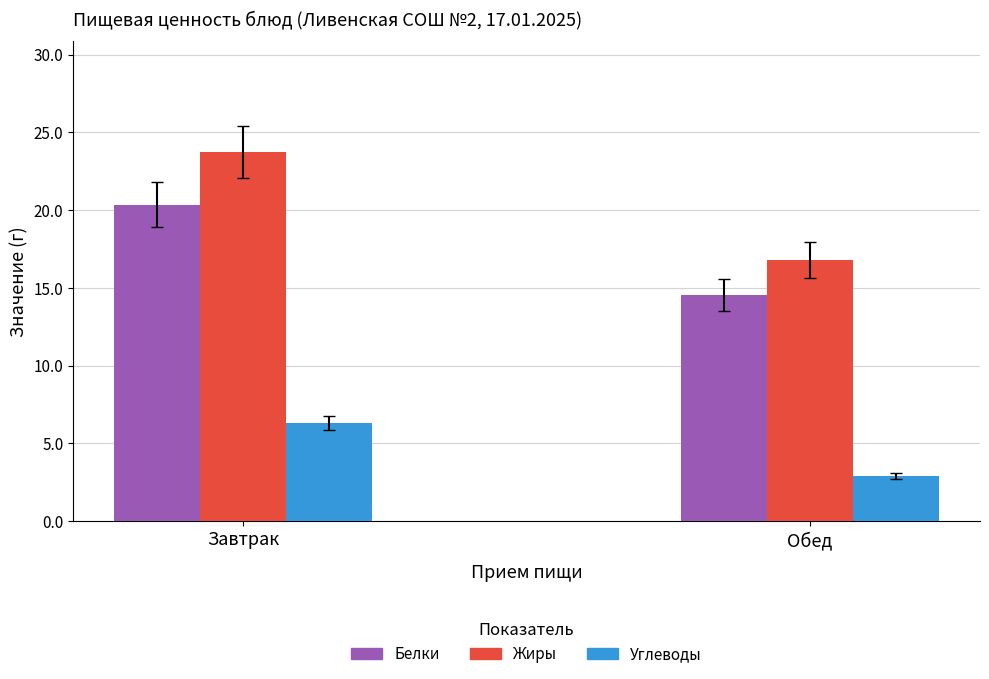

Does the chart contain stacked bars?

No